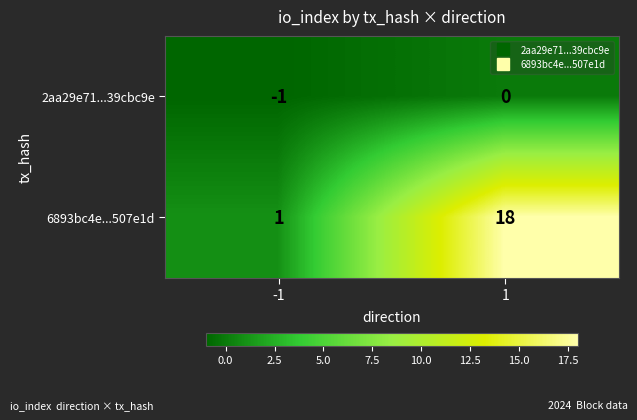

Which series changed the most between -1 and 1?

6893bc4e...507e1d